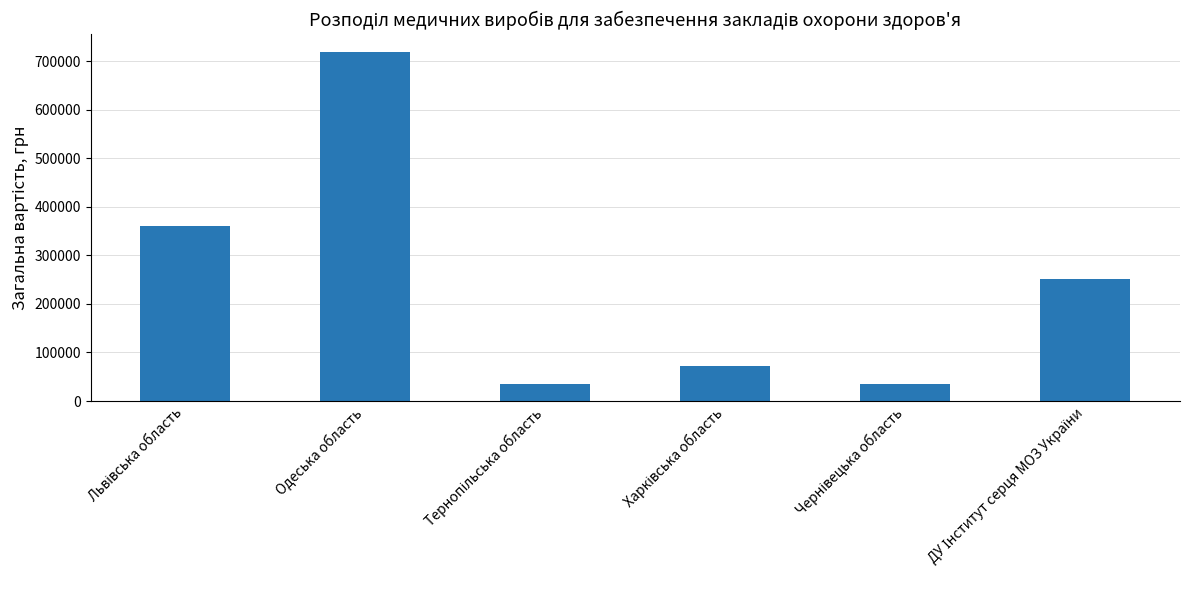

What is the value of the 5th bar from the left?

36000